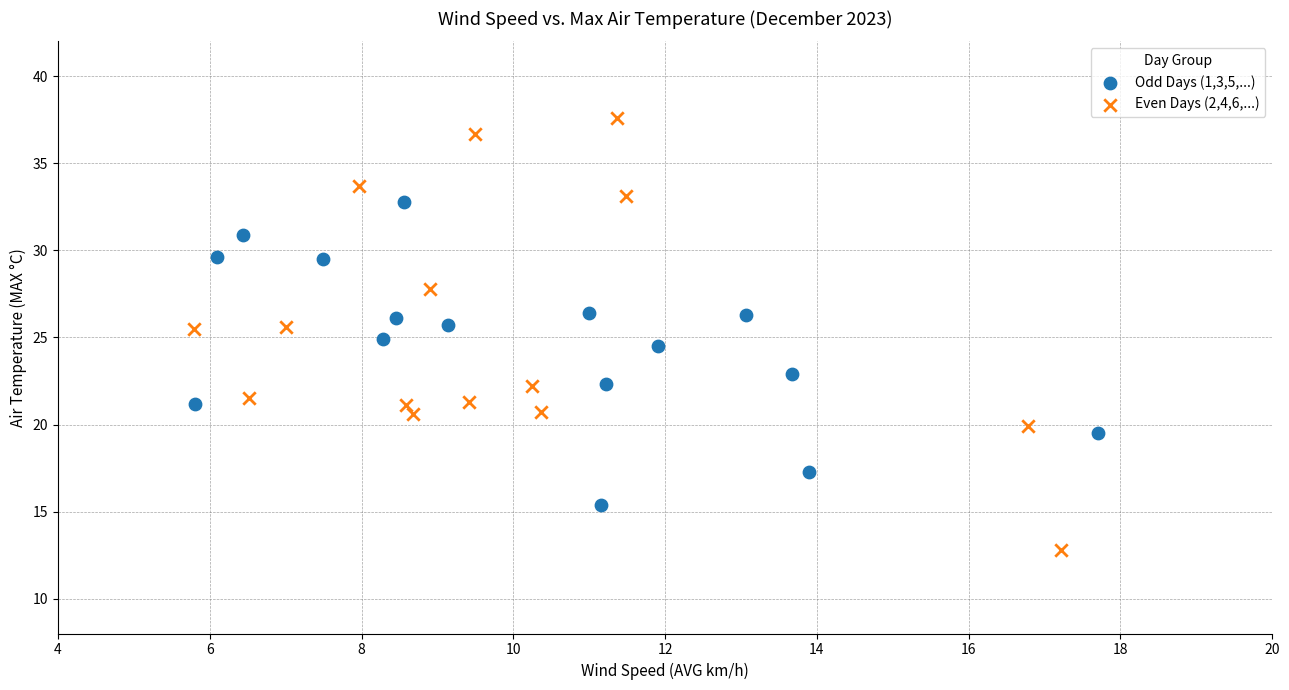

Which series has the largest Y range (max minus min)?

Even Days (2,4,6,...)